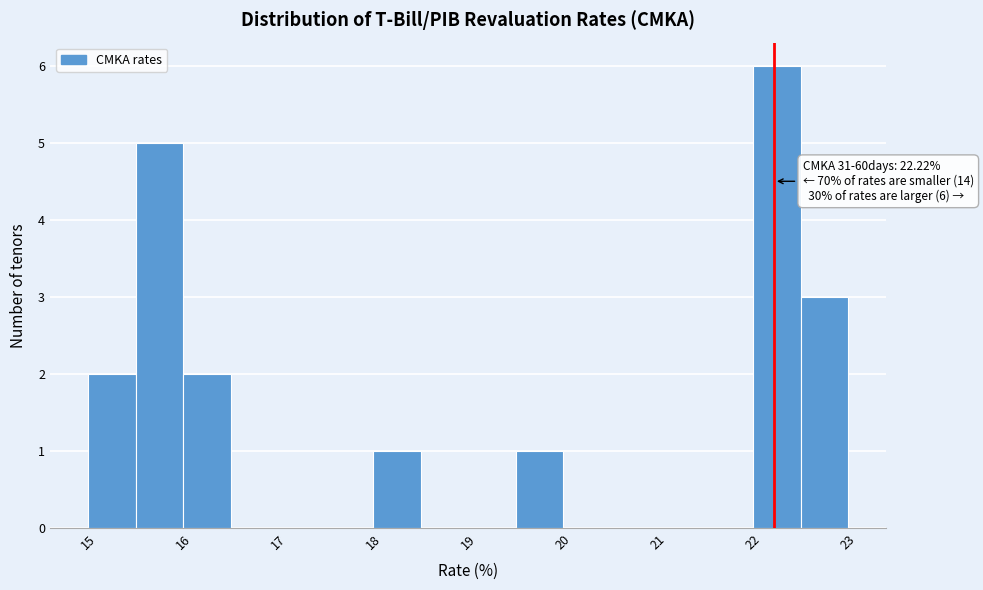

Which range on the x-axis has the tallest bar?

22.0 to 22.5